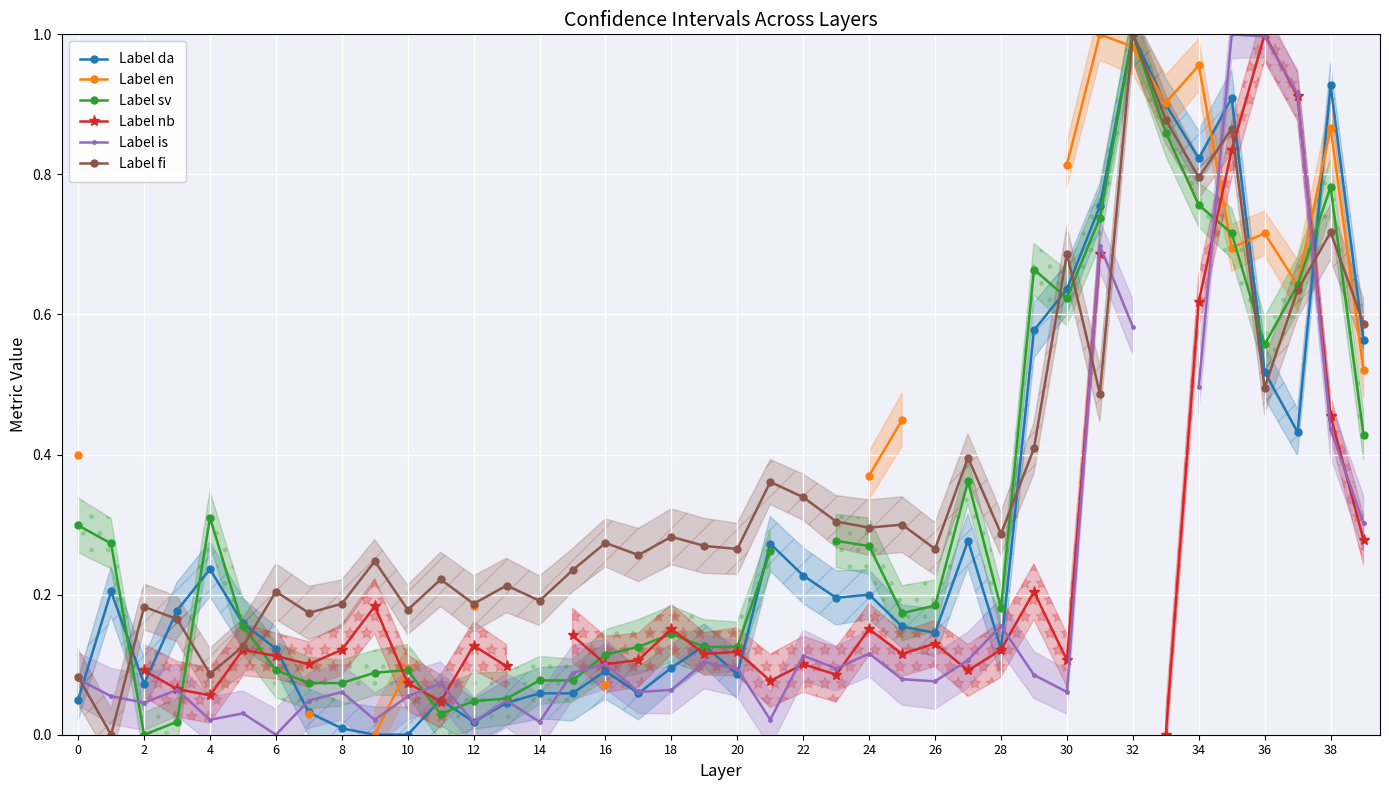

How many intersections are there between Label is and Label fi?

6